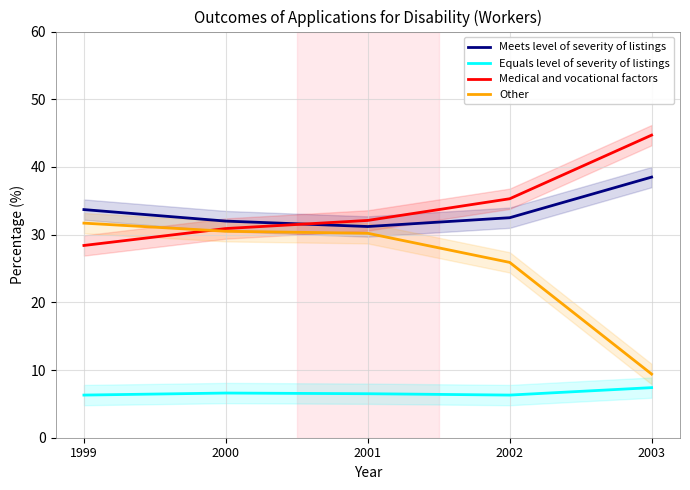

What is the sum of the Other values at 2003 and 2000?

39.9